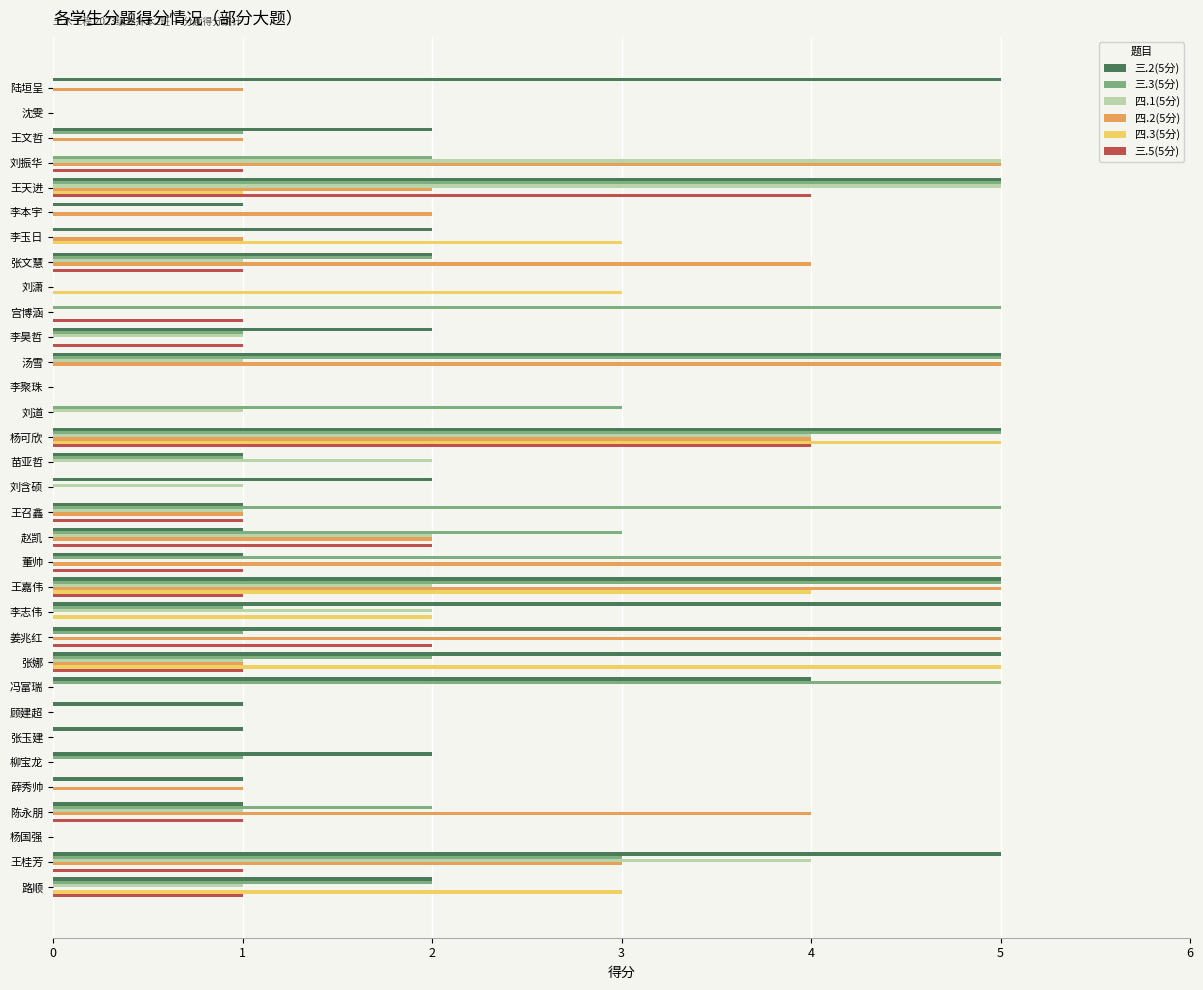

The 四.2(5分) series shows 4 at 张文慧. True or false?

True